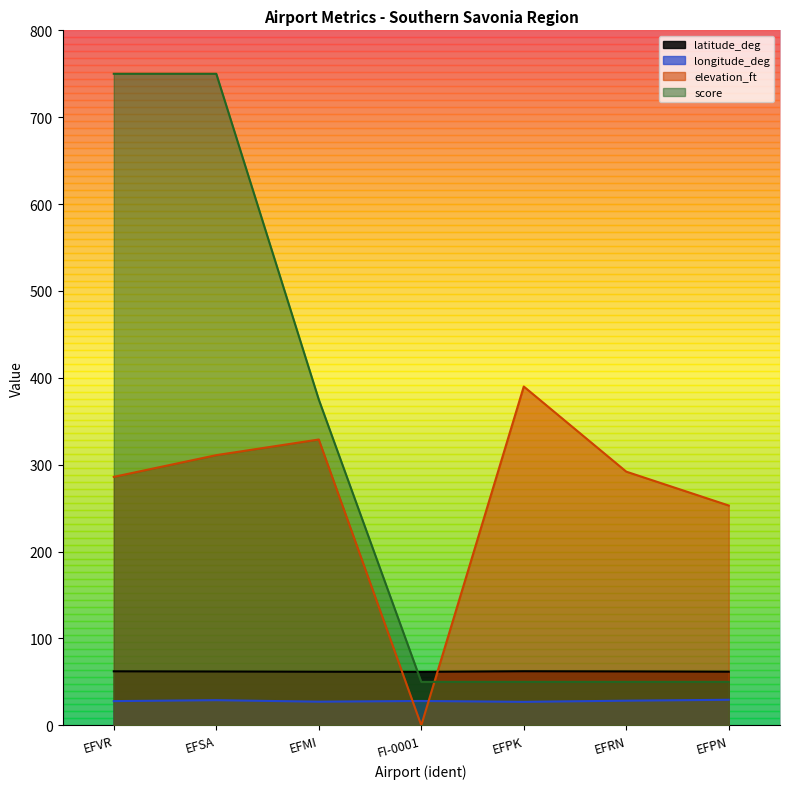

Is it true that score equals 50.0 at EFRN?

True